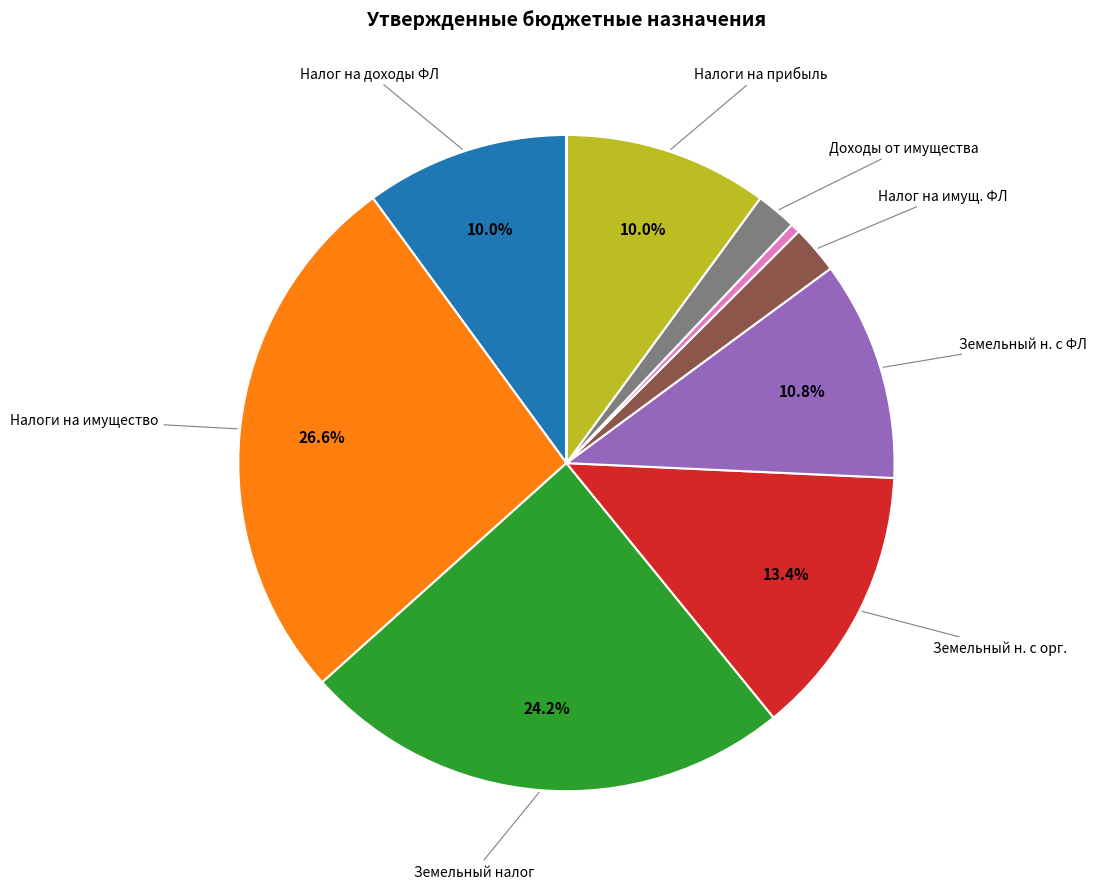

Is there any slice that represents more than half of the pie?

No